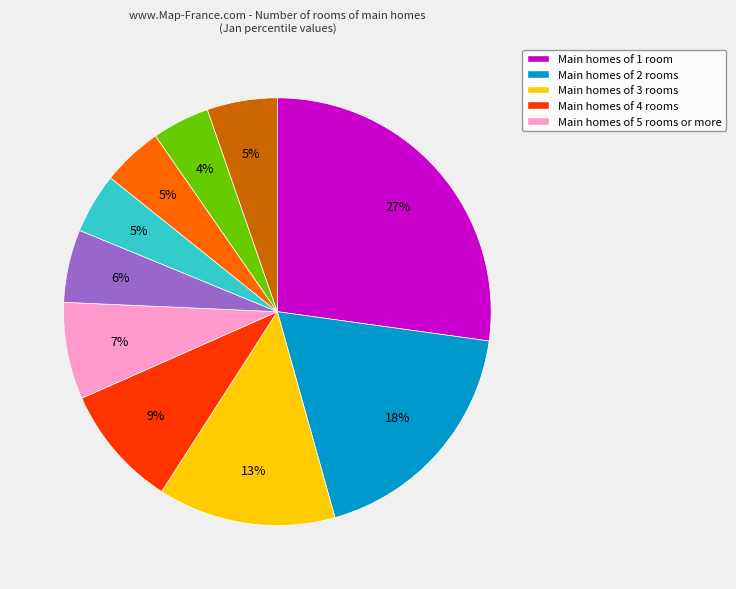

To the nearest percent, what is the difference between the largest and smallest slice percentages?

23%